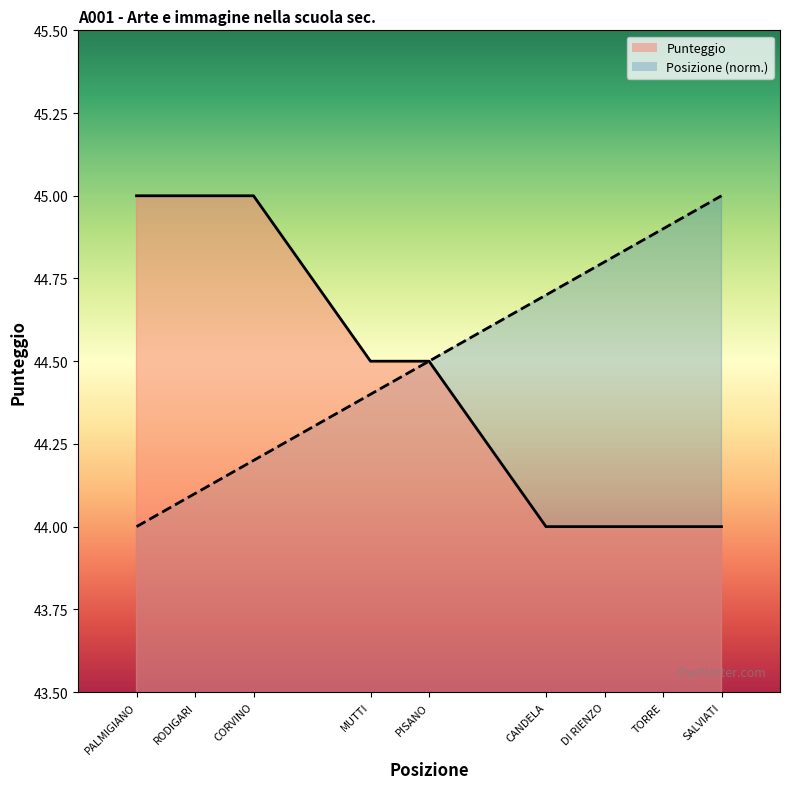

Does the chart display data point markers on the line(s)?

No